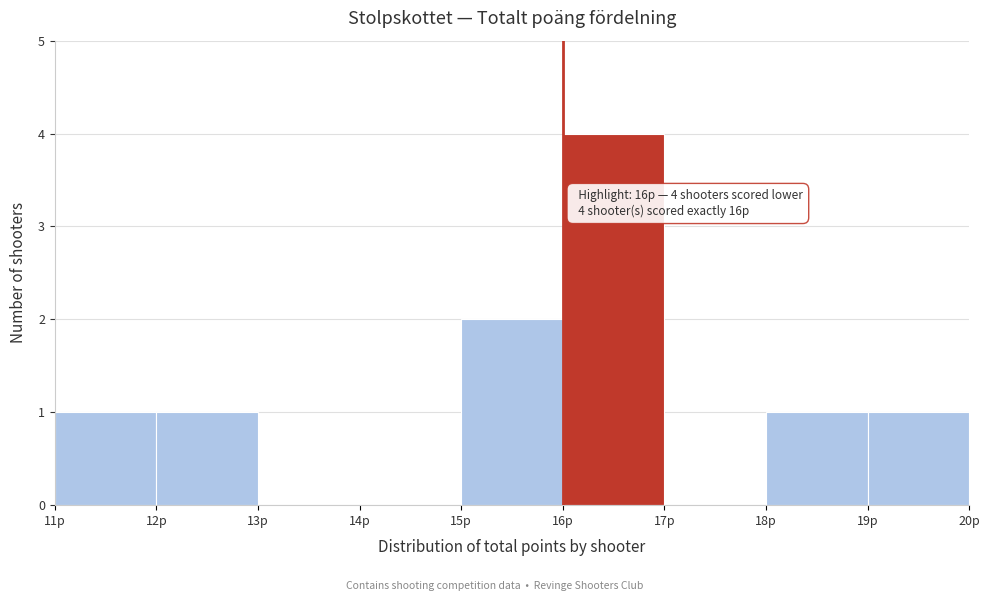

Over which range of the x-axis is the bar tallest?

16 to 17